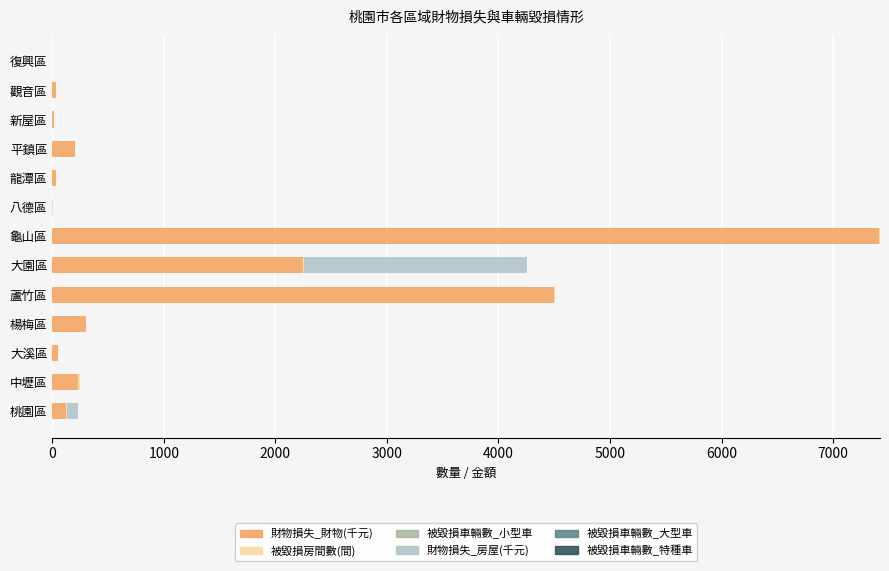

What is the sum of all 財物損失_財物(千元) values?

15134